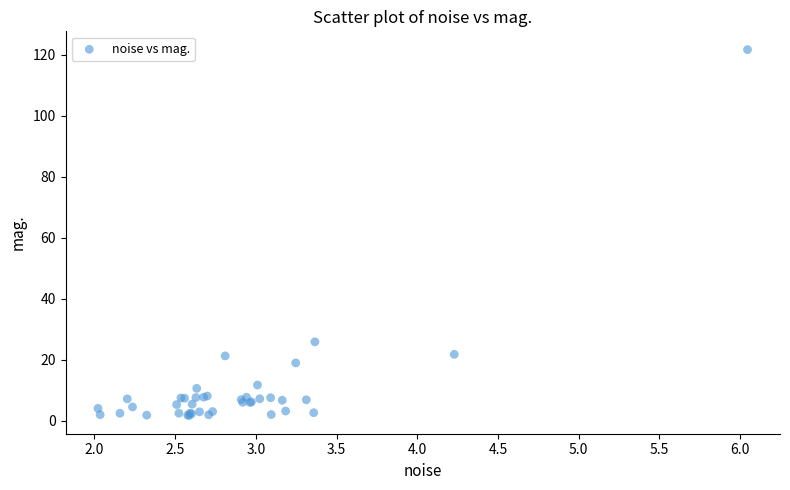

What Y value in the scatter plot is closest to 61?

25.9